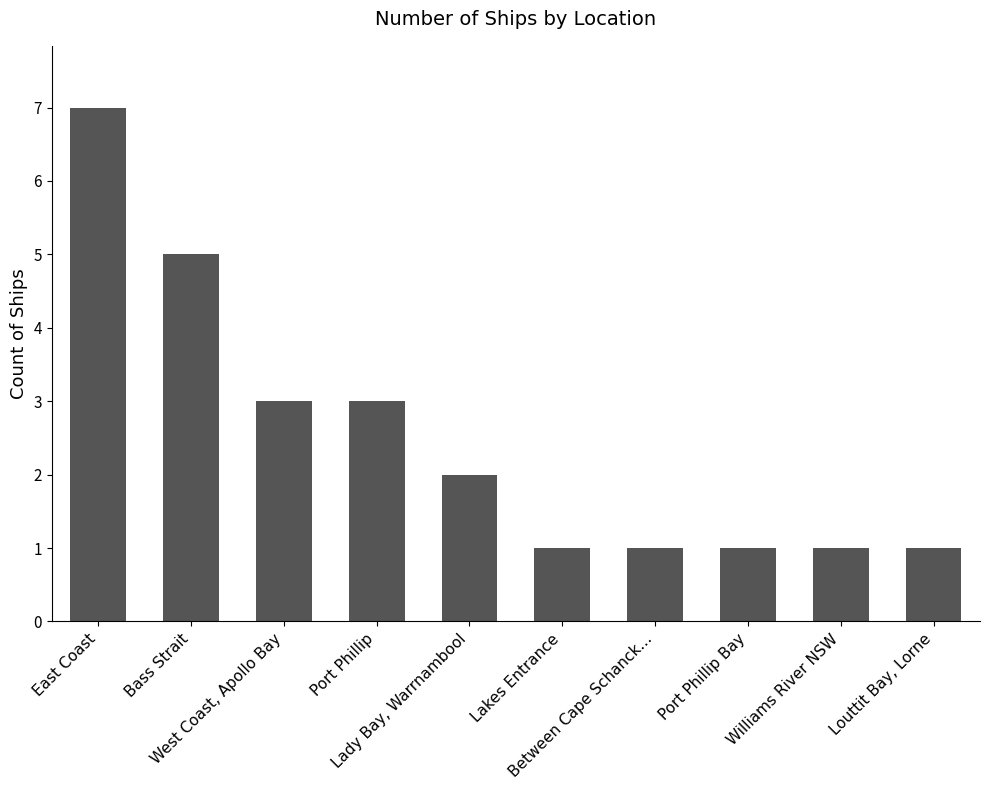

What is the maximum value shown in the chart?

7